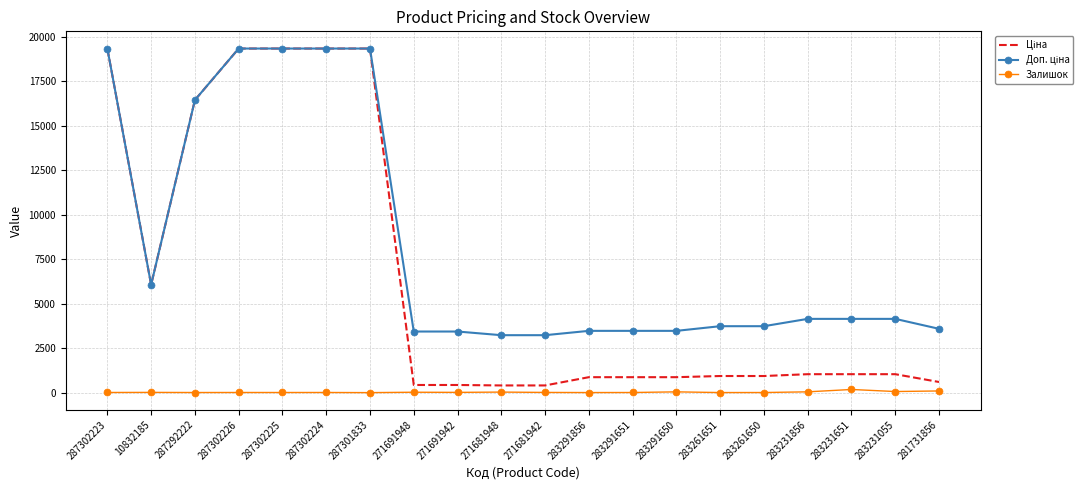

How many categories are shown in the chart?

20